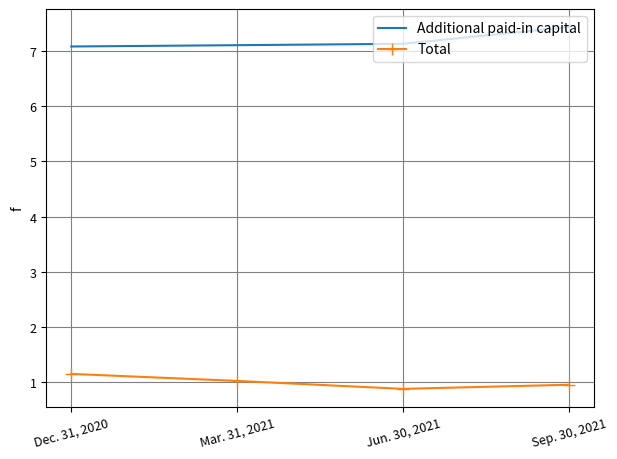

Which label corresponds to the smallest value in the chart?

Jun. 30, 2021